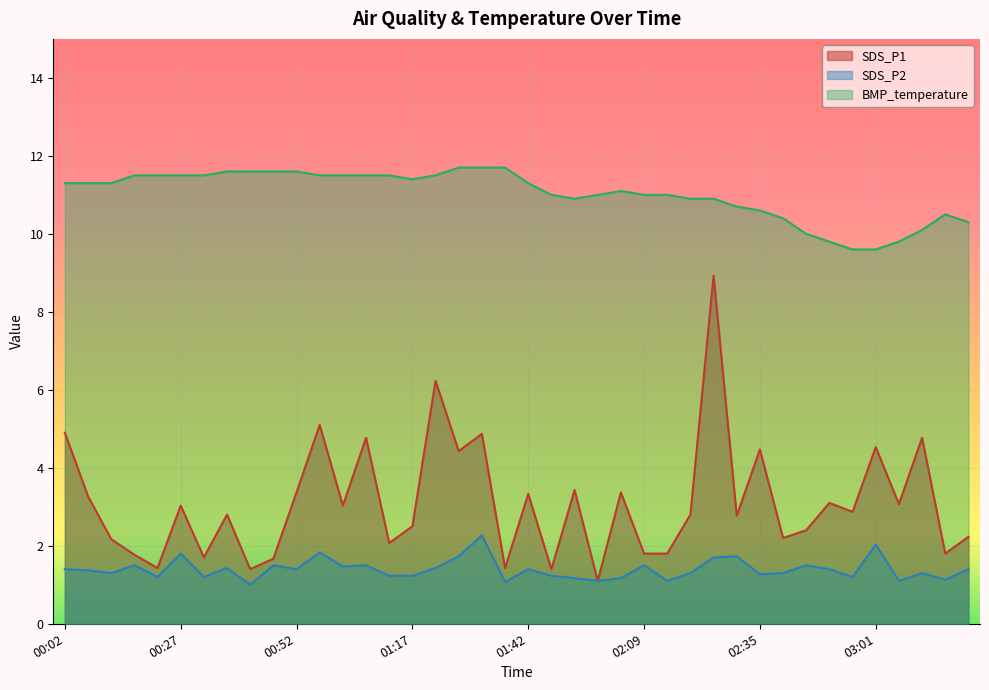

What is the maximum value for BMP_temperature?

11.7